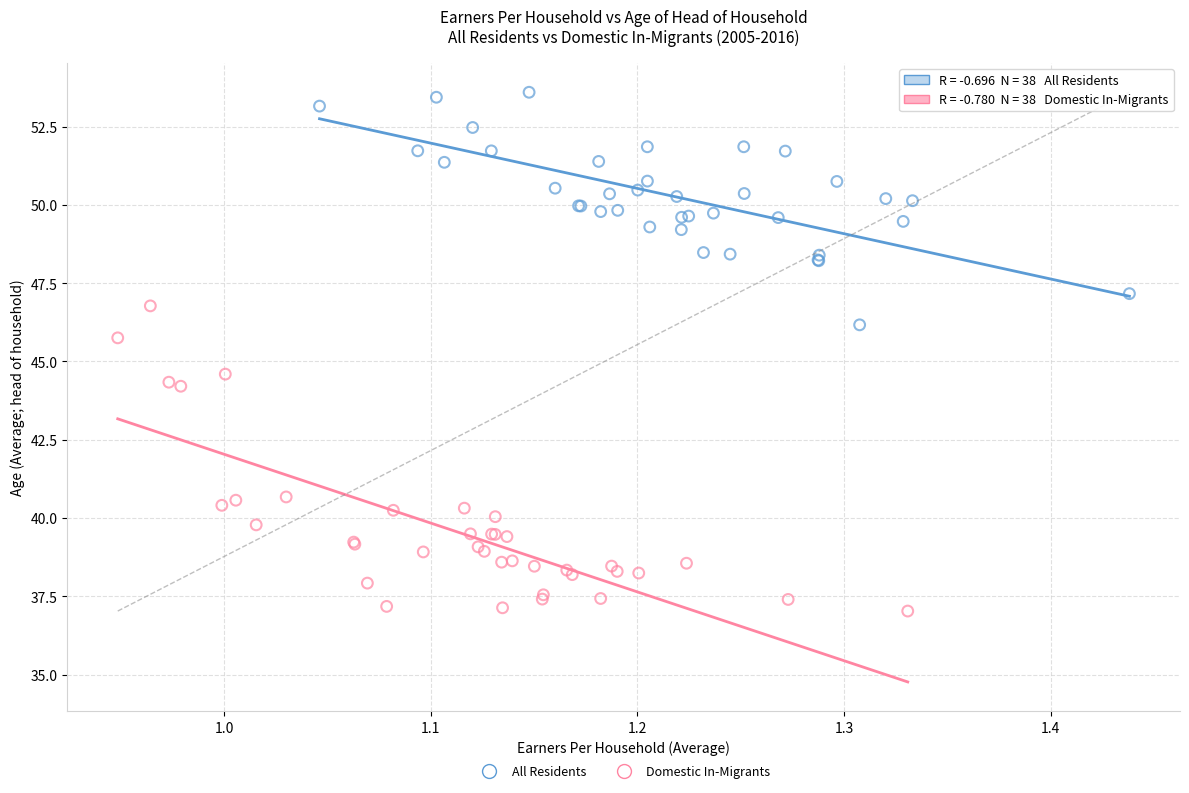

Which series reaches the maximum Y coordinate?

All Residents